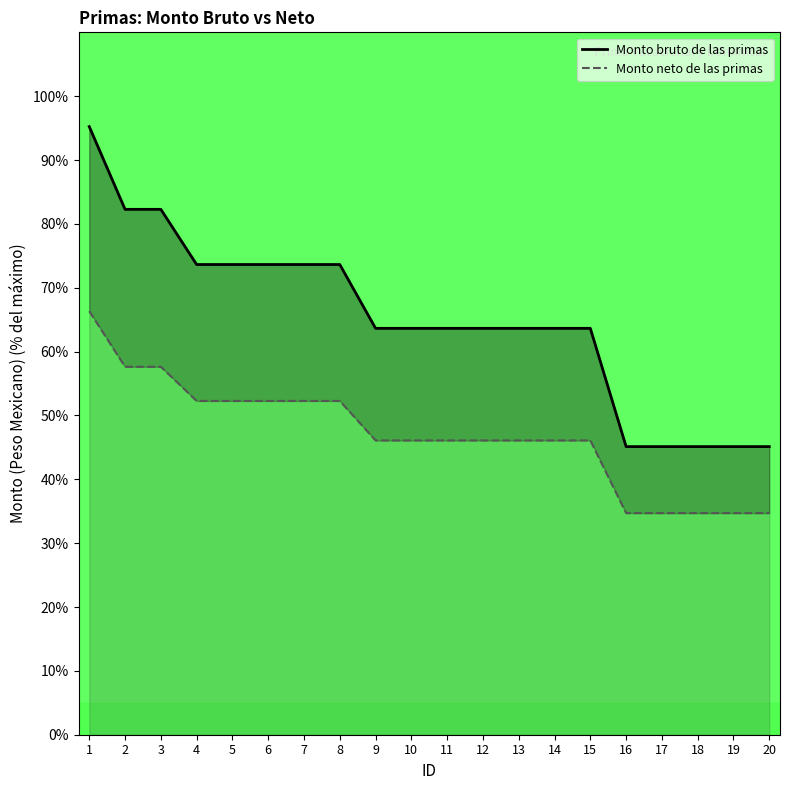

At which label does Monto neto de las primas reach its minimum?

16